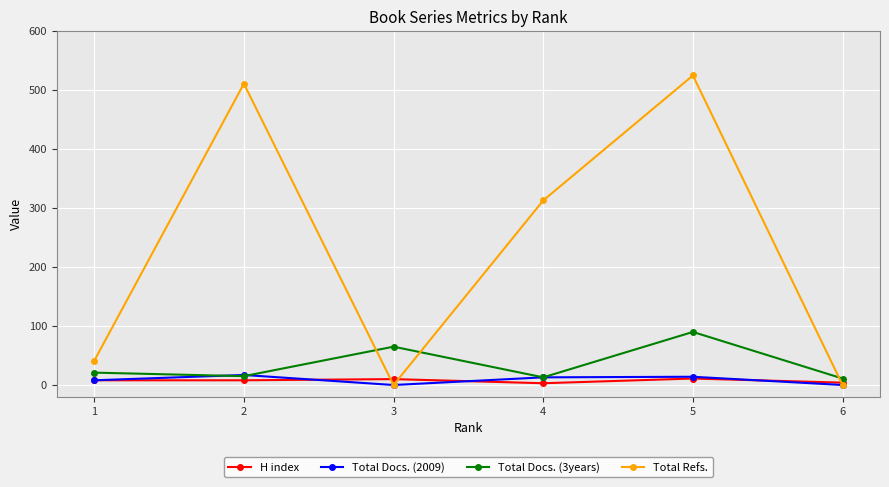

What is the sum of the Total Docs. (2009) values at 5 and 3?

14